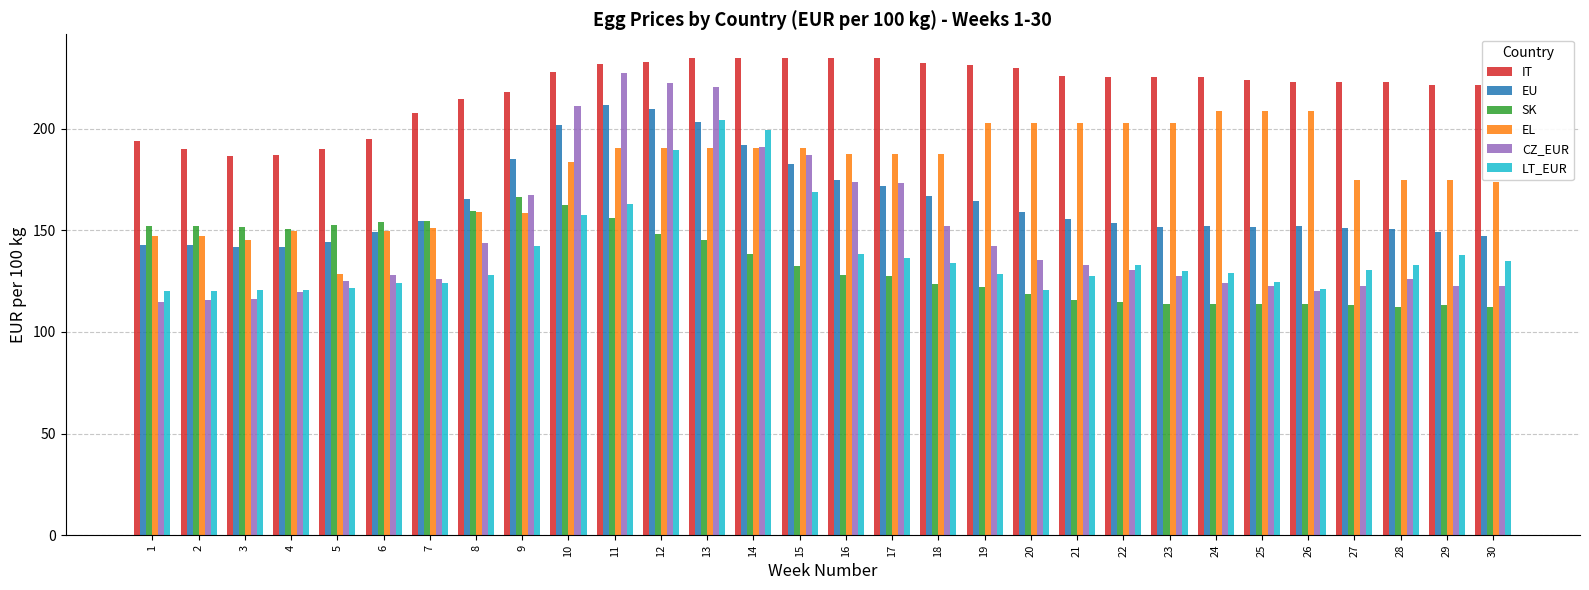

Which series has the largest total across all categories?

IT